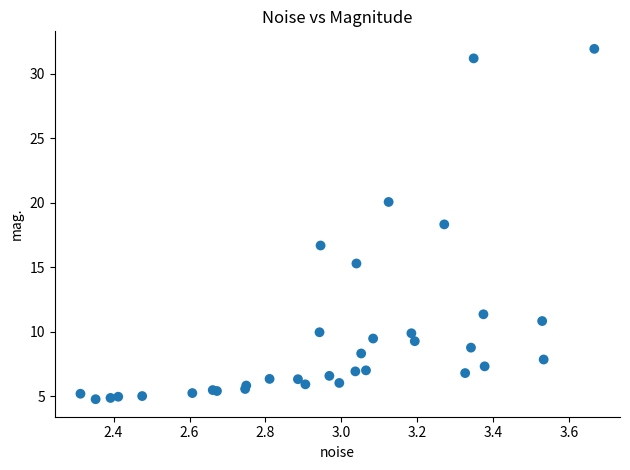

What Y value in the scatter plot is closest to 18?

18.3